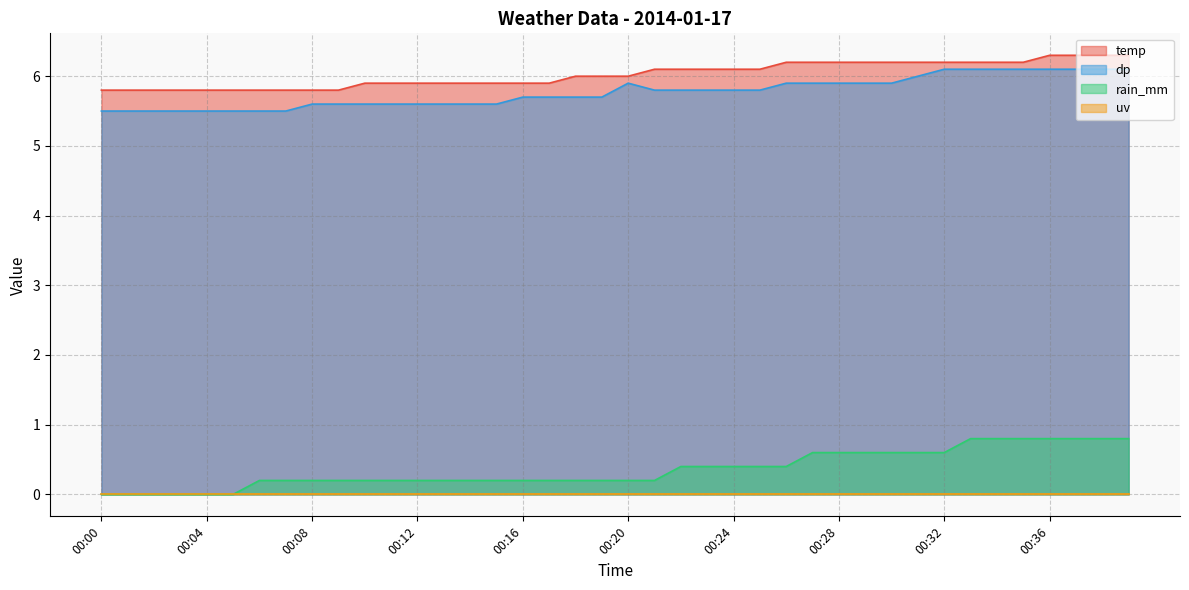

Between 00:26 and 00:37, which series saw the biggest shift?

rain_mm